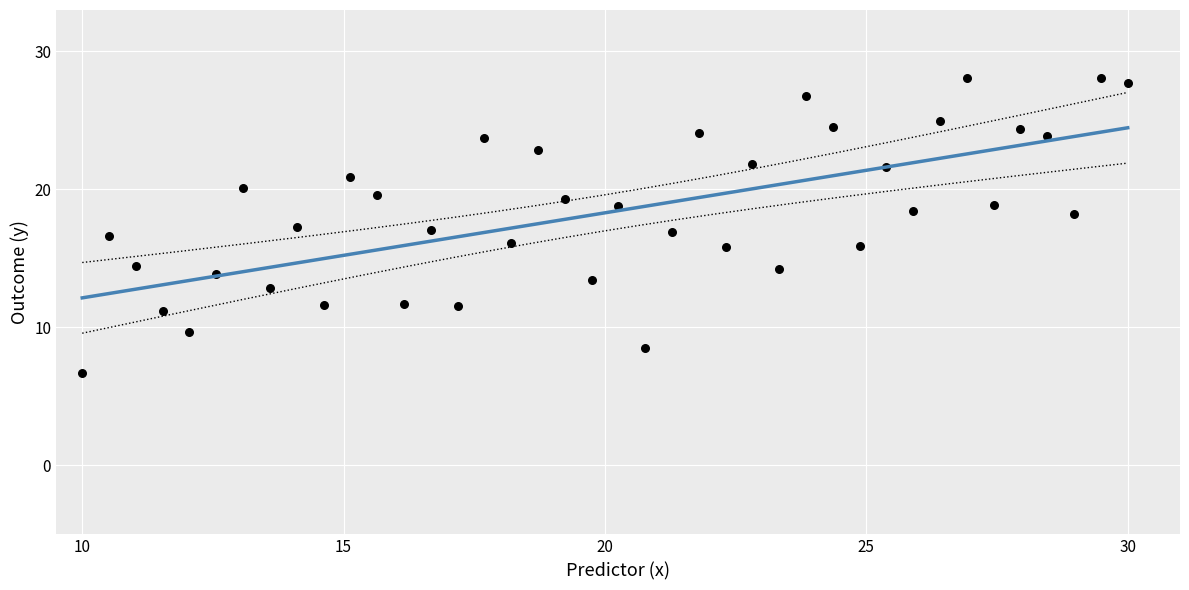

What is the range of Y values (max minus min)?

21.4